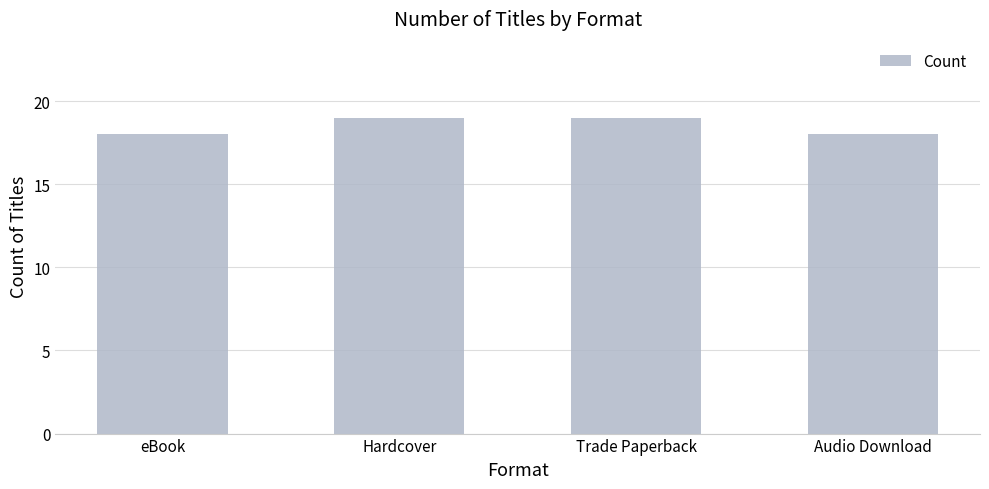

Is it true that the value at Hardcover is 29?

False